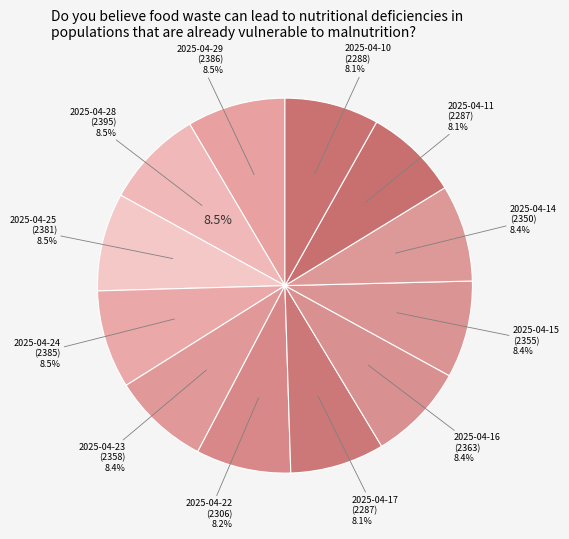

Count the number of slices in the pie.

12